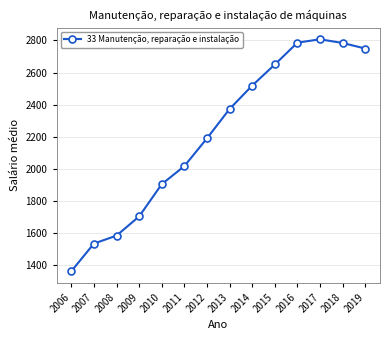

What is the difference between the values at 2009 and 2013?

670.6